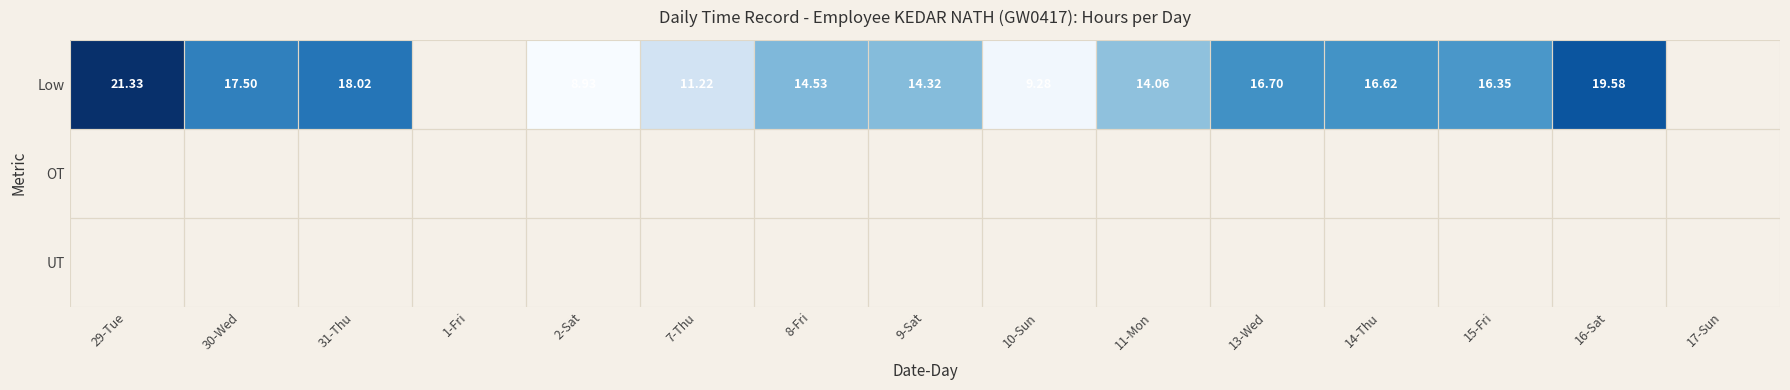

List the series in order of their peak value, highest first.

Low, OT, UT